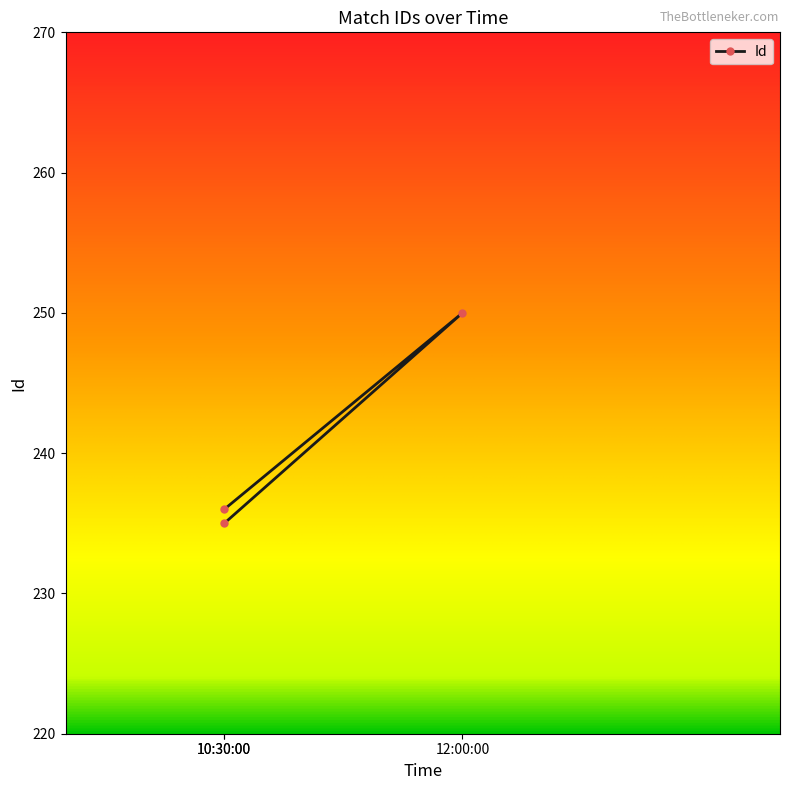

Reading right to left, extract all data points from this chart.

10:30:00=236	12:00:00=250	10:30:00=235